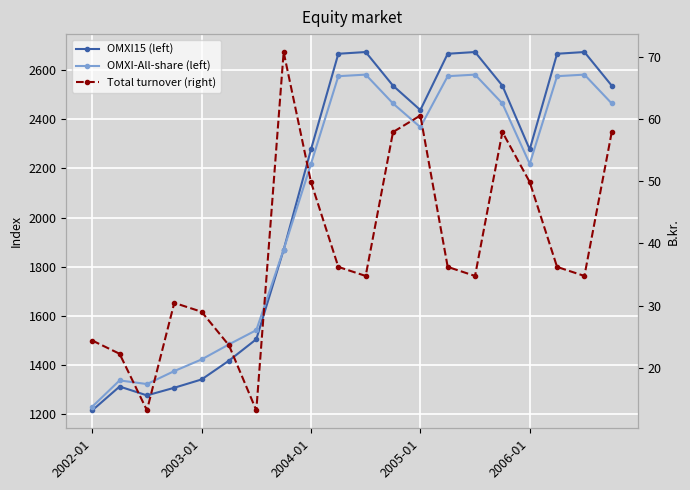

Reading left to right, extract all data points from this chart.

OMXI15 (left): 1213.6	1310.8	1274.7	1305.8	1339.7	1416.3	1503.8	1868.6	2277.7	2667.9	2675.0	2537.8	2438.4	2667.9	2675.0	2537.8	2277.7	2667.9	2675.0	2537.8
OMXI-All-share (left): 1228.7	1335.8	1321.0	1373.8	1421.4	1482.7	1540.8	1869.3	2218.6	2576.4	2582.8	2465.2	2368.5	2576.4	2582.8	2465.2	2218.6	2576.4	2582.8	2465.2
Total turnover (right): 24.4	22.3	13.2	30.5	29.0	23.7	13.2	70.7	49.9	36.2	34.8	57.9	60.5	36.2	34.8	57.9	49.9	36.2	34.8	57.9